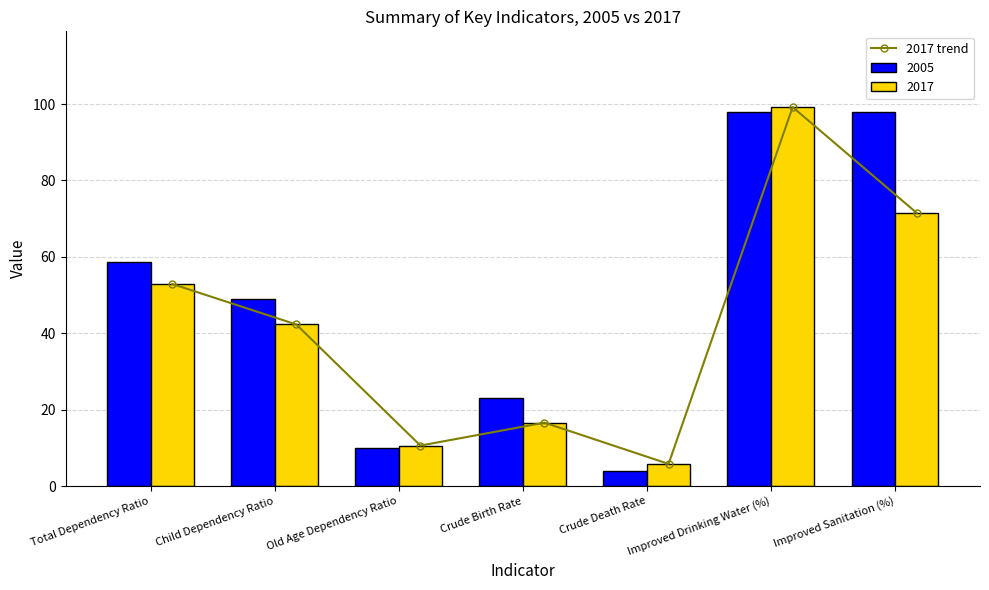

Is it true that the value at Improved Drinking Water (%) is 99.2?

True